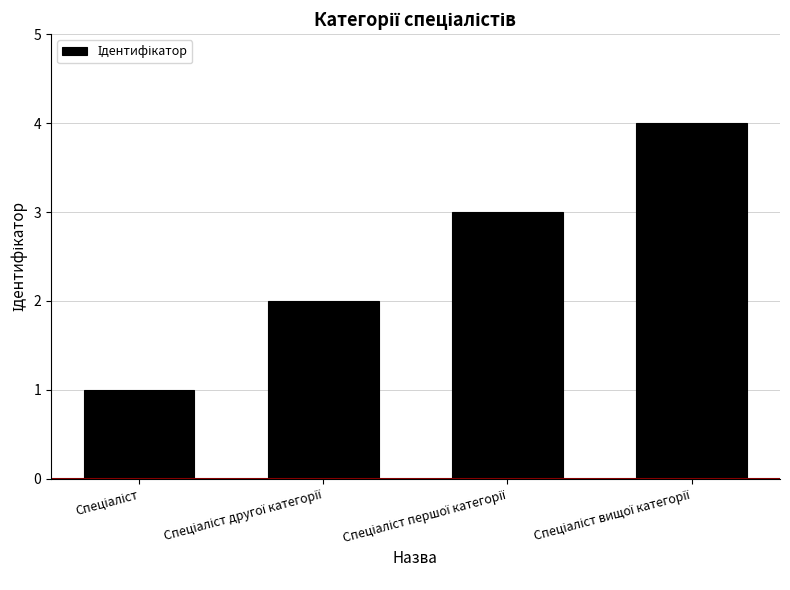

What is the difference between the maximum and minimum values?

3